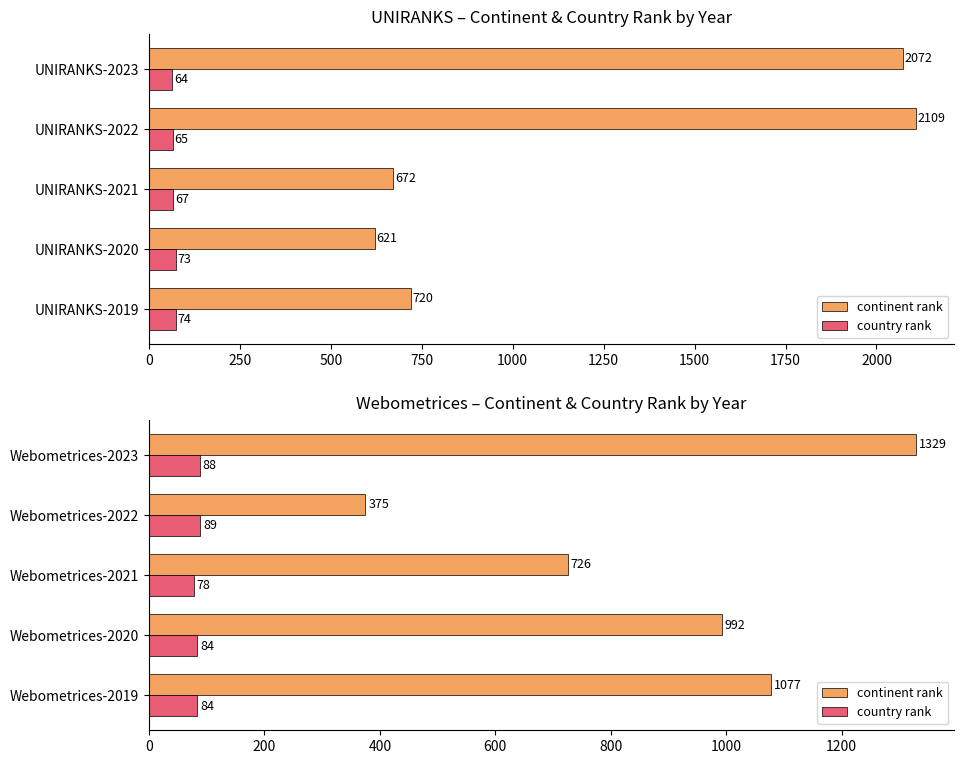

What is the difference between the second highest and second lowest values in the country rank series?

4